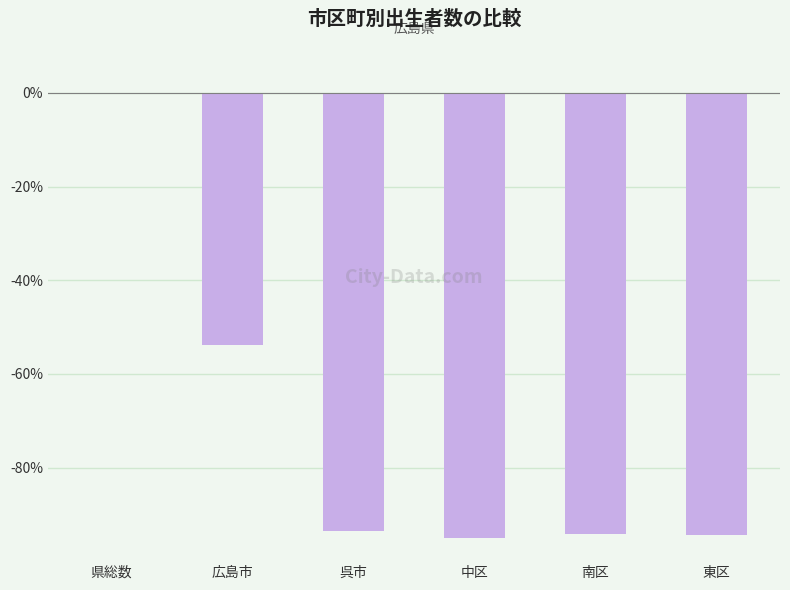

What is the sum of the values at 南区 and 中区?

-189.2